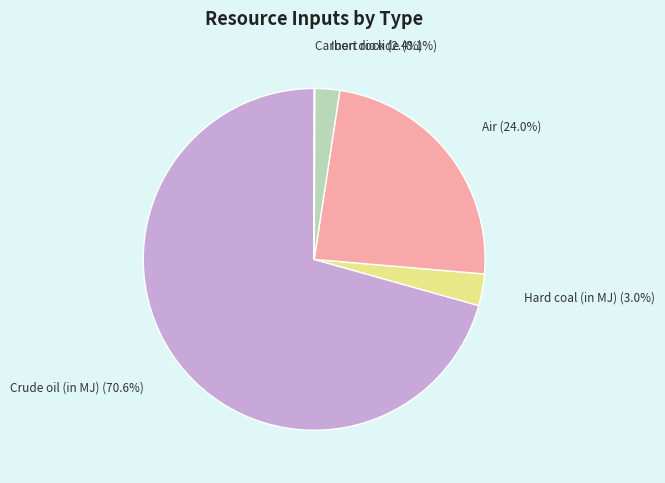

What is the largest slice in the pie chart?

Crude oil (in MJ)